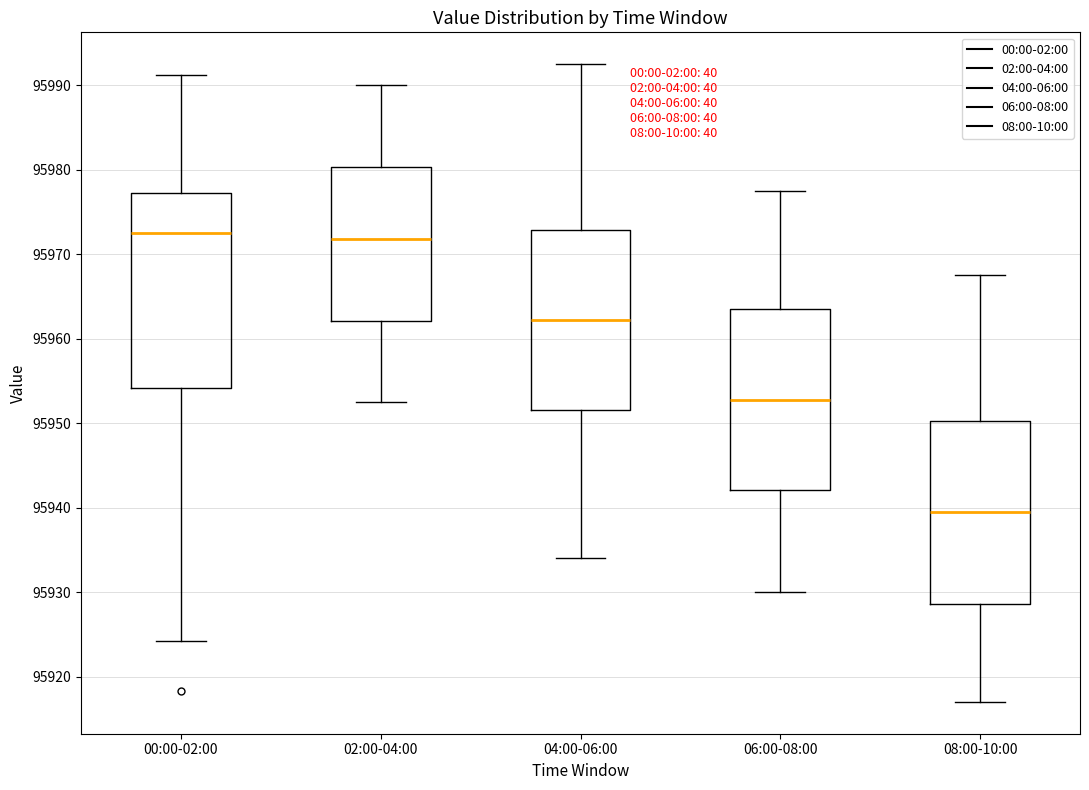

Where is the lower edge of the box for 06:00-08:00 on the y-axis? The values are not printed on the chart, so give them approximately, as read against the axis.

95942